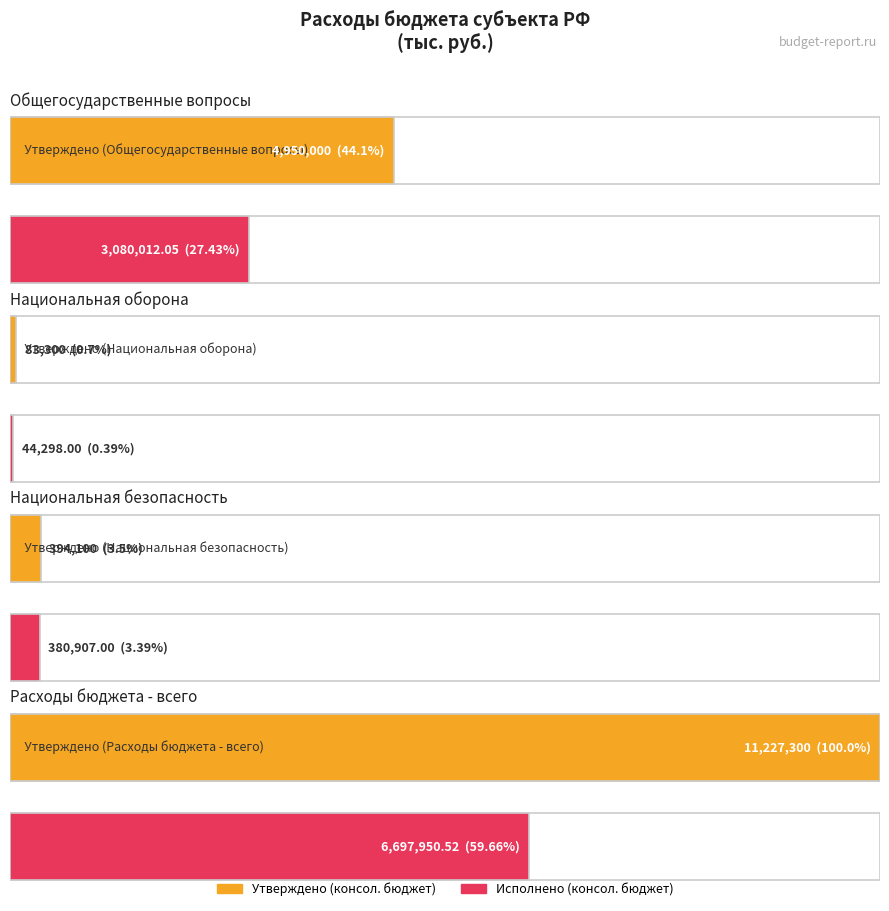

What is the lowest value of the Утверждено (консол. бюджет) series?

83300.0